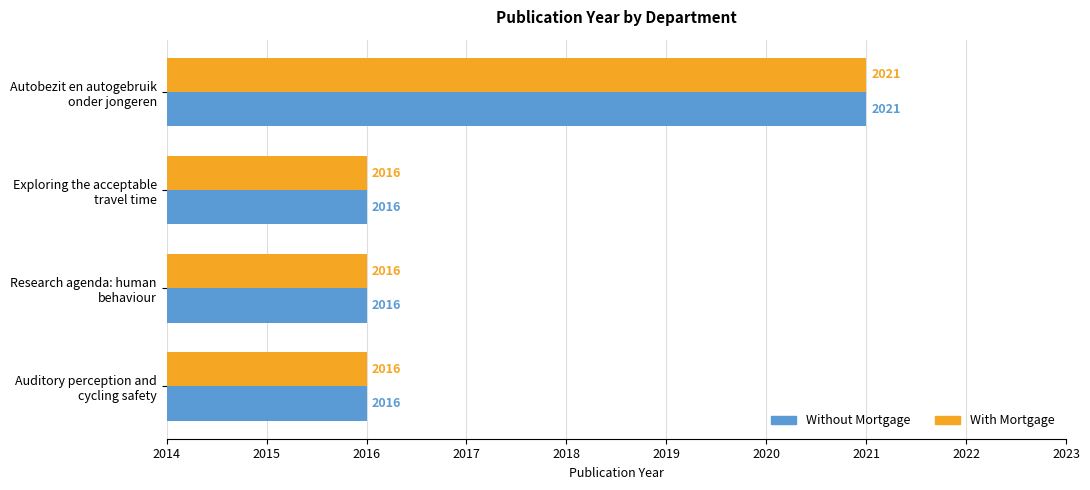

What is the maximum value shown in the chart?

2021